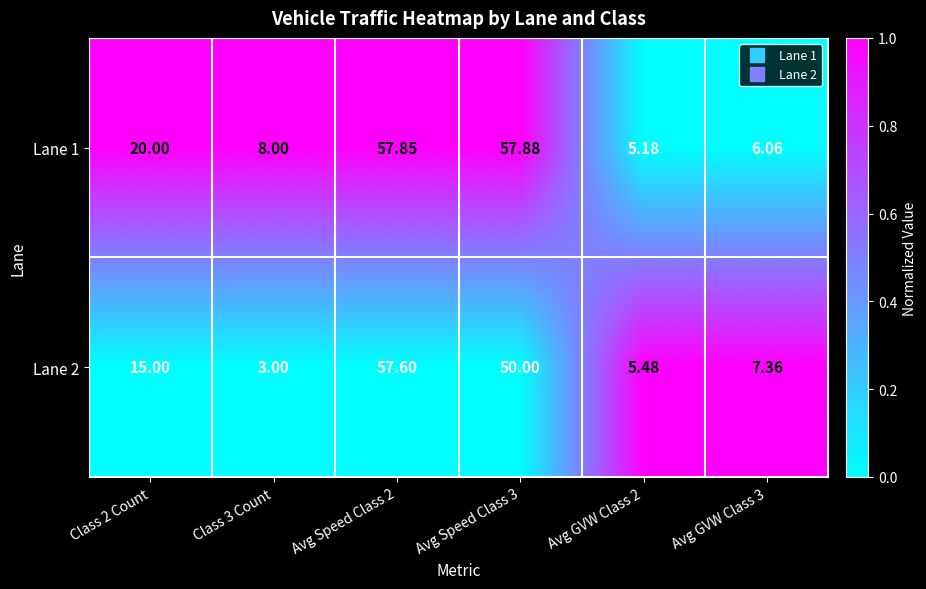

At which category is the sum across all series the highest?

Avg Speed Class 2